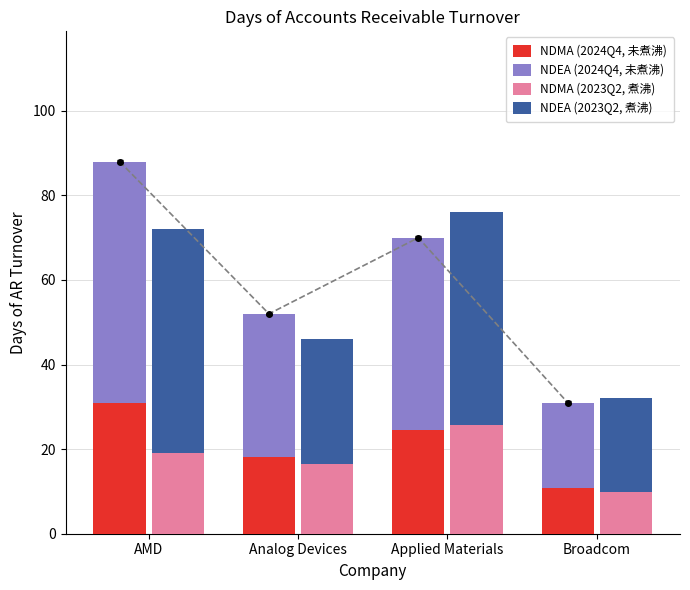

What is the sum of the NDMA (2024Q4, 未煮沸) values at Applied Materials and Broadcom?

35.4